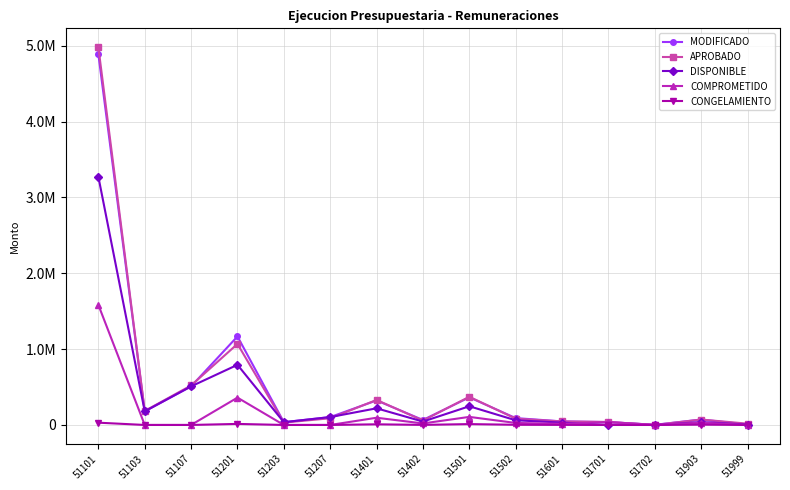

In APROBADO, how many points are lower than both neighbors (excluding endpoints)?

4